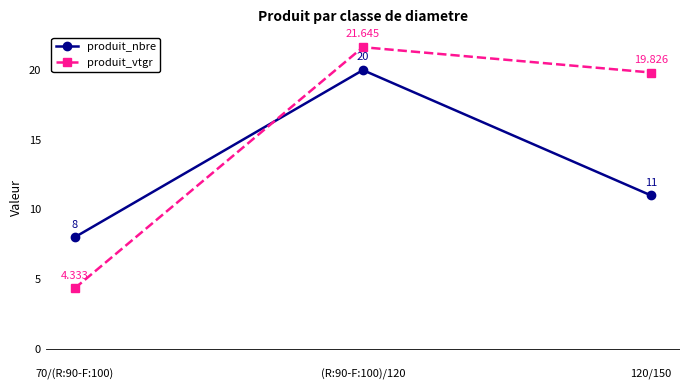

What is the difference between the maximum and minimum values in the produit_nbre series?

12.0